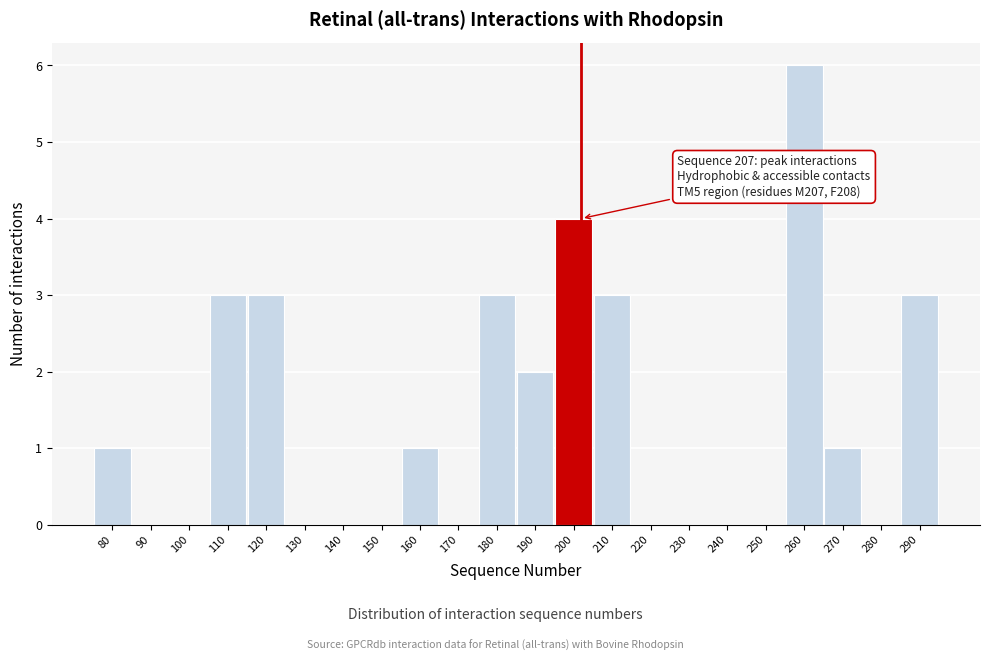

Reading right to left, list all the values displayed in this chart.

290=3	280=0	270=1	260=6	250=0	240=0	230=0	220=0	210=3	200=4	190=2	180=3	170=0	160=1	150=0	140=0	130=0	120=3	110=3	100=0	90=0	80=1